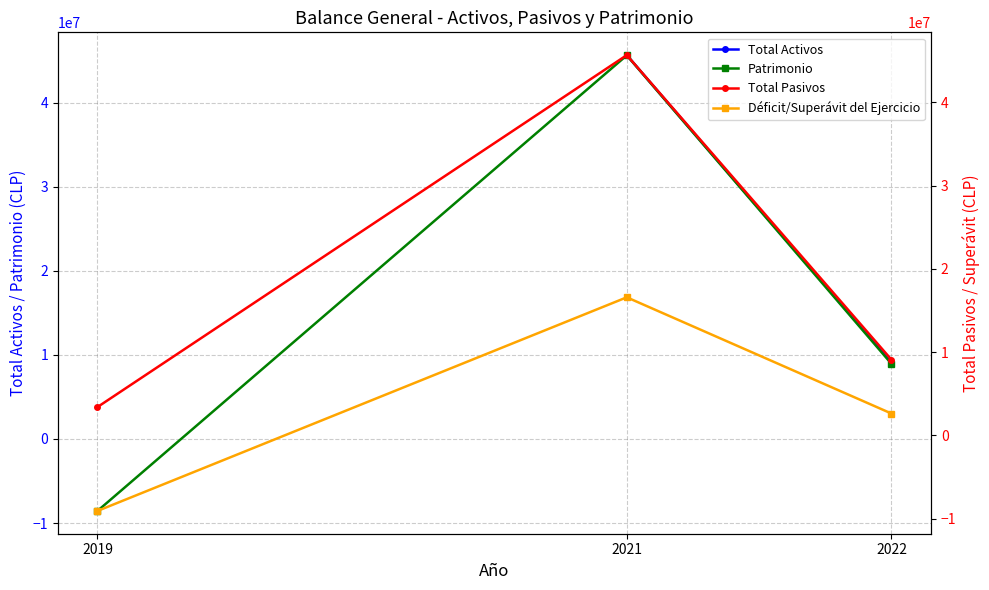

Between 2022 and 2021, which is larger?

2021